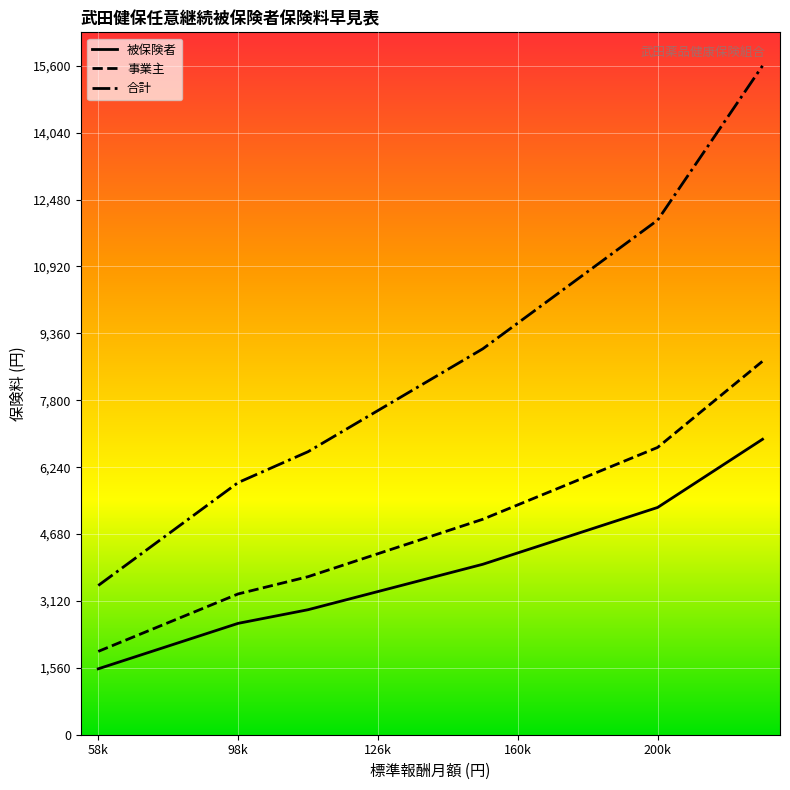

List the series in order of their overall mean, highest first.

合計, 事業主, 被保険者